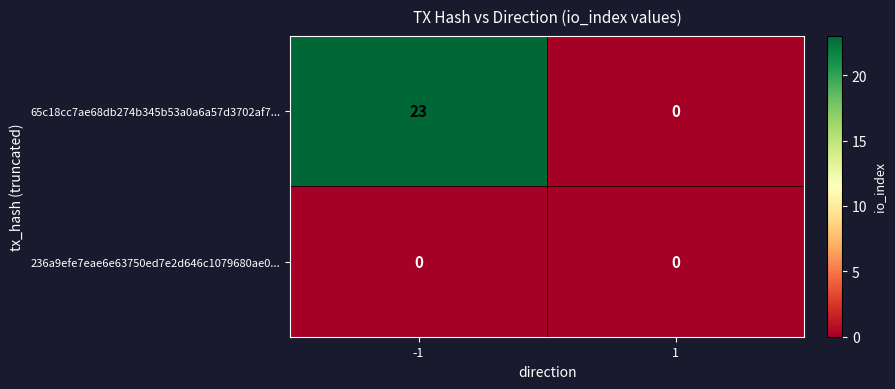

Reading left to right, what are all the values shown in this chart?

65c18cc7ae68db274b345b53a0a6a57d3702af7...: -1=23	1=0
236a9efe7eae6e63750ed7e2d646c1079680ae0...: -1=0	1=0